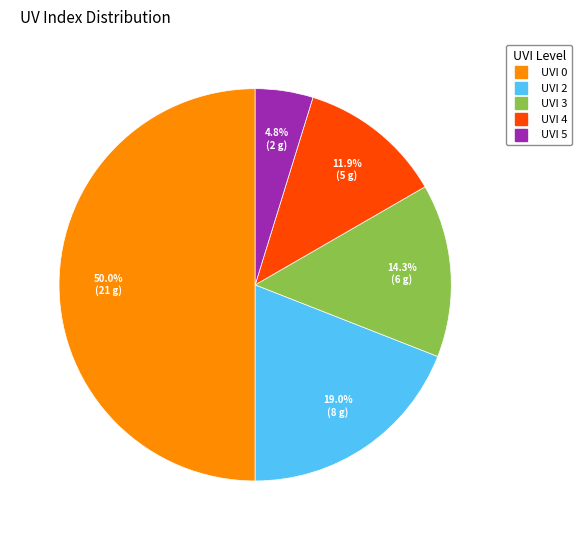

Which category has the biggest portion of the pie?

UVI 0